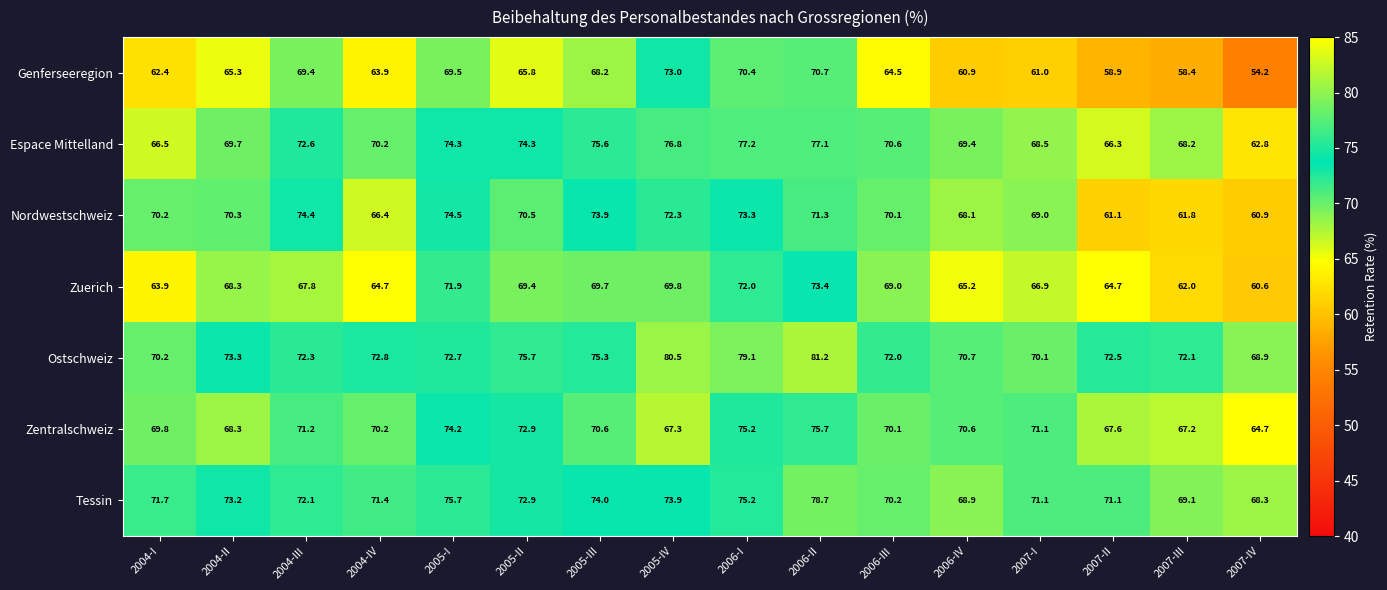

The Espace Mittelland series shows 17.5 at 2007-IV. True or false?

False